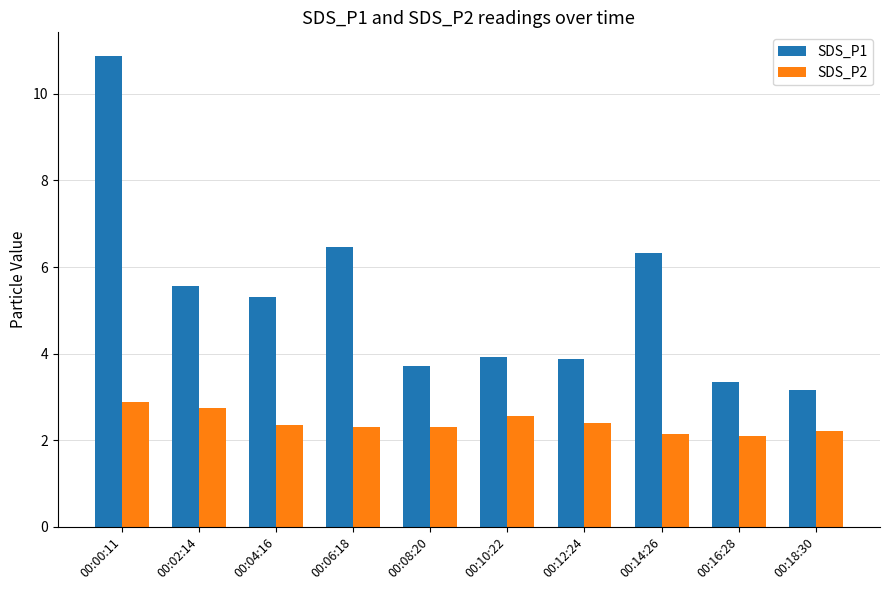

What is the total value across all series at 00:16:28?

5.5